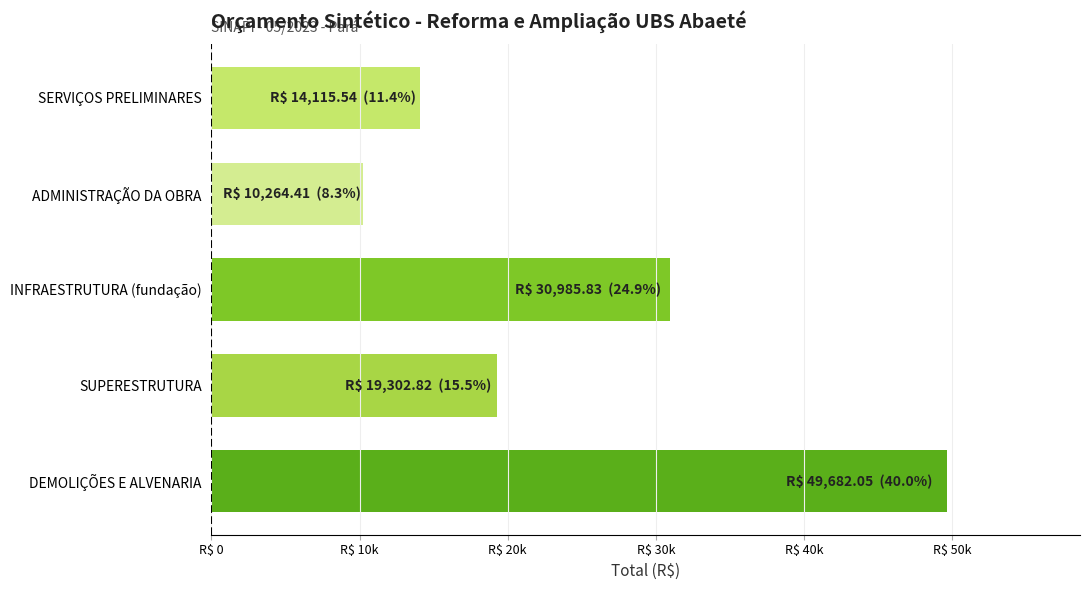

Rank the categories by value from highest to lowest.

DEMOLIÇÕES E ALVENARIA, INFRAESTRUTURA (fundação), SUPERESTRUTURA, SERVIÇOS PRELIMINARES, ADMINISTRAÇÃO DA OBRA